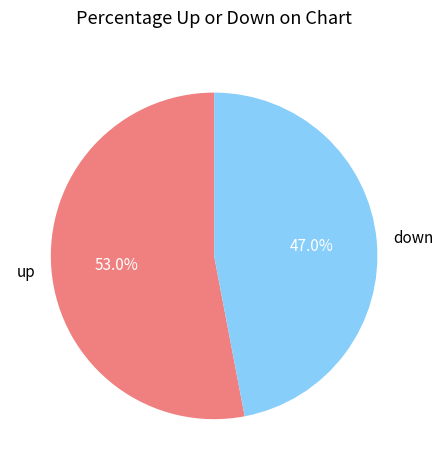

Which category accounts for the majority?

up